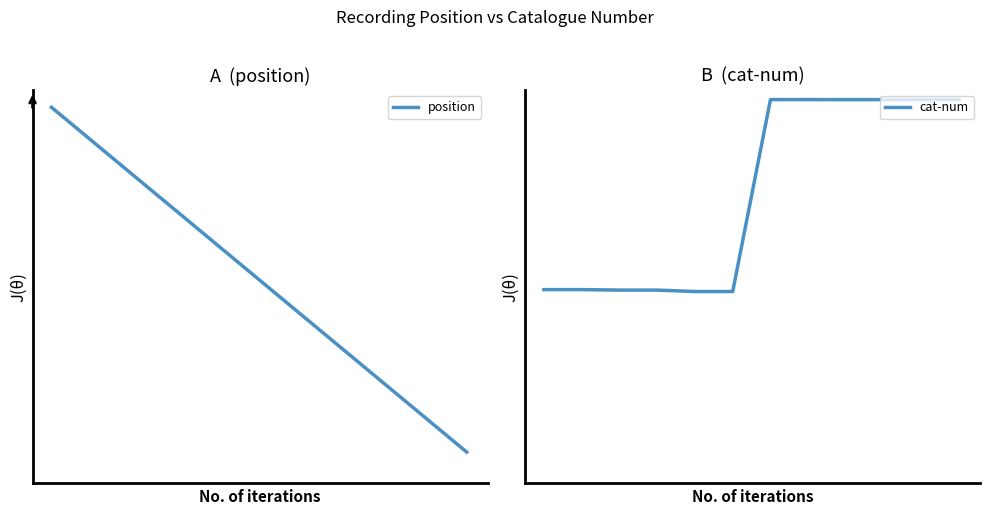

True or false: position and cat-num intersect in this chart.

False